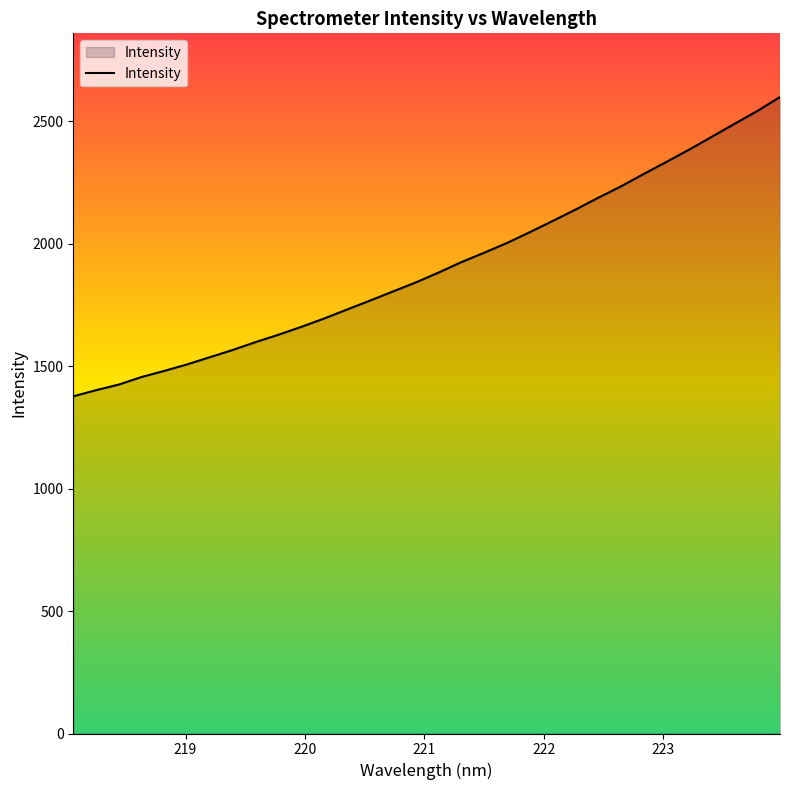

What is the maximum value shown in the chart?

2599.8